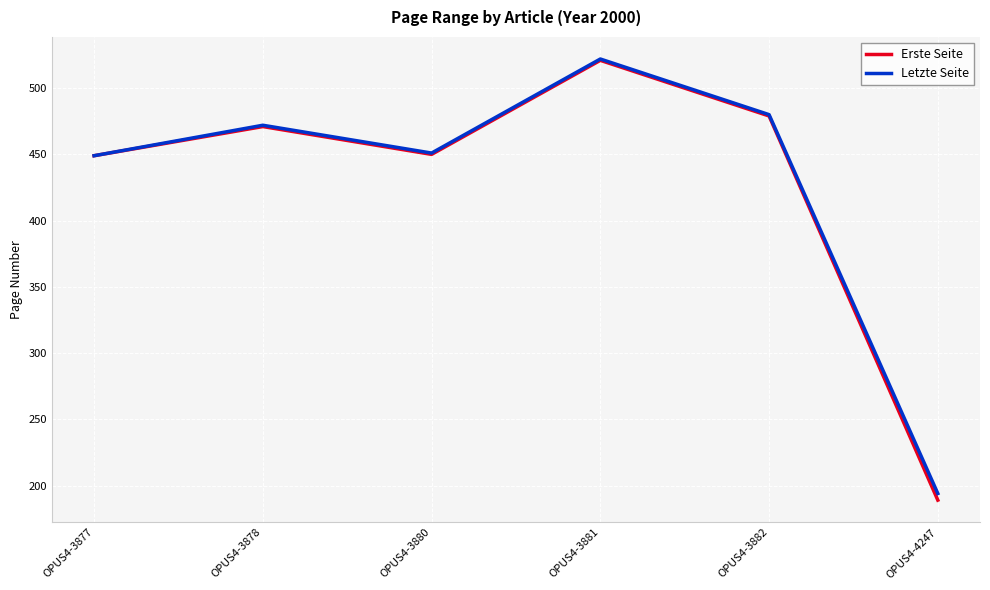

What is the smallest value displayed?

189